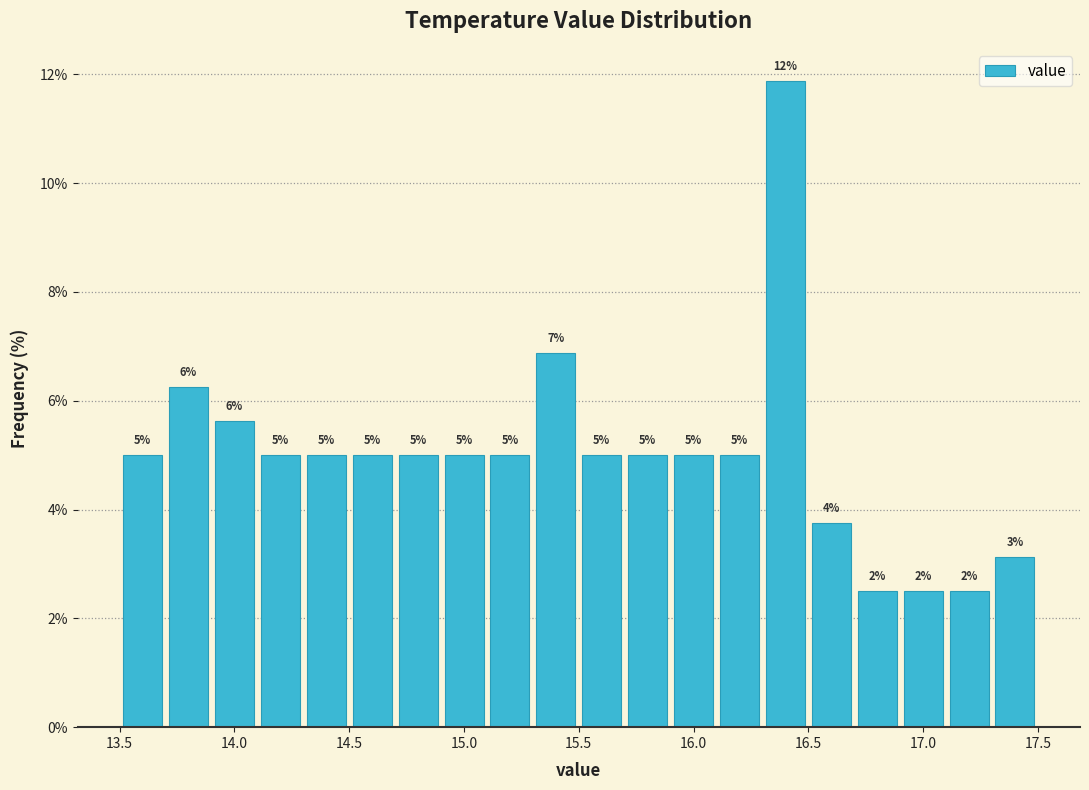

Over which range of the x-axis is the bar tallest?

16.3 to 16.5